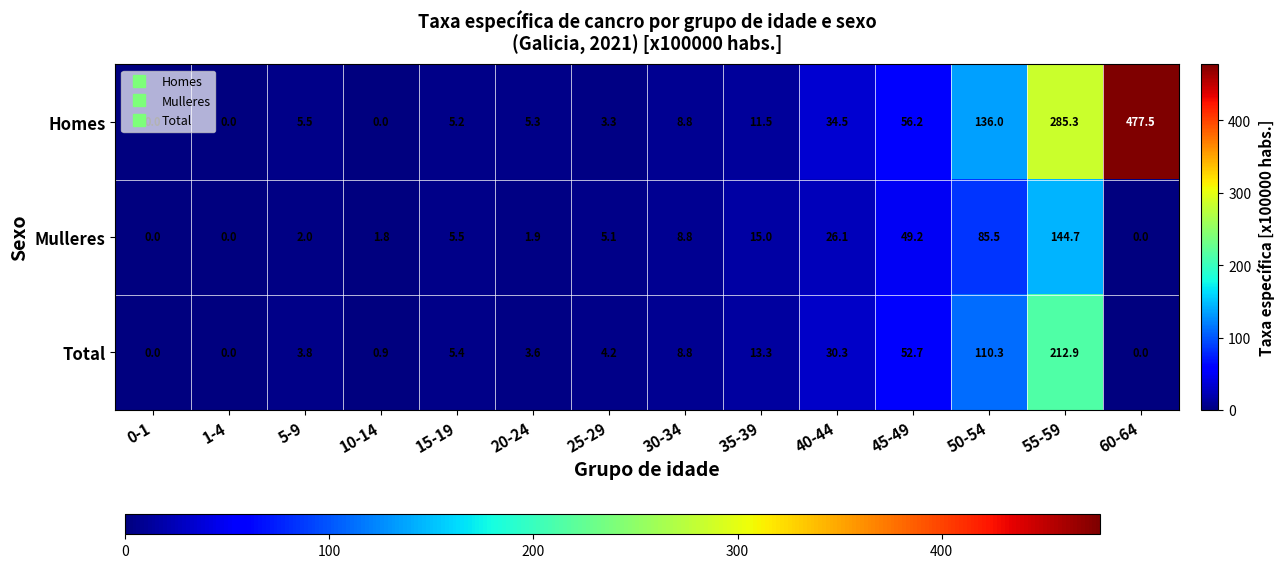

List the series in order of their peak value, lowest first.

Mulleres, Total, Homes